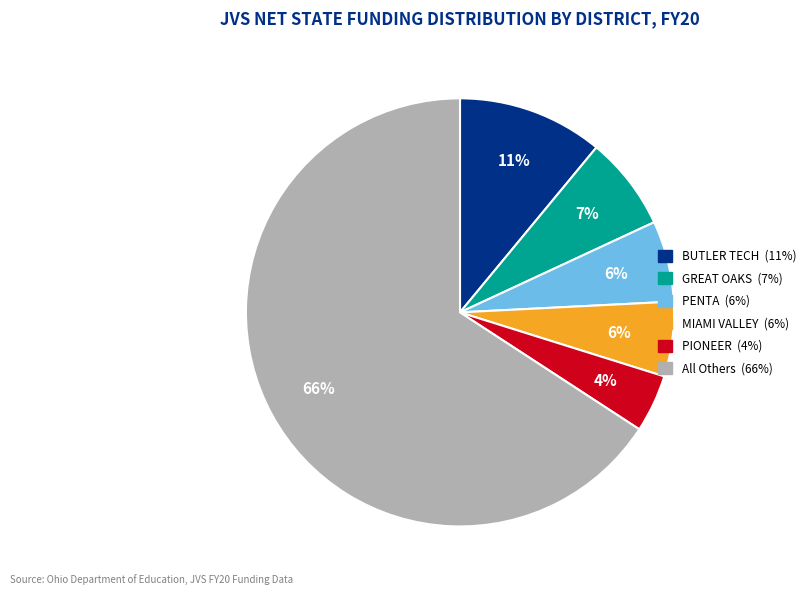

To the nearest percent, what is the average slice percentage?

17%